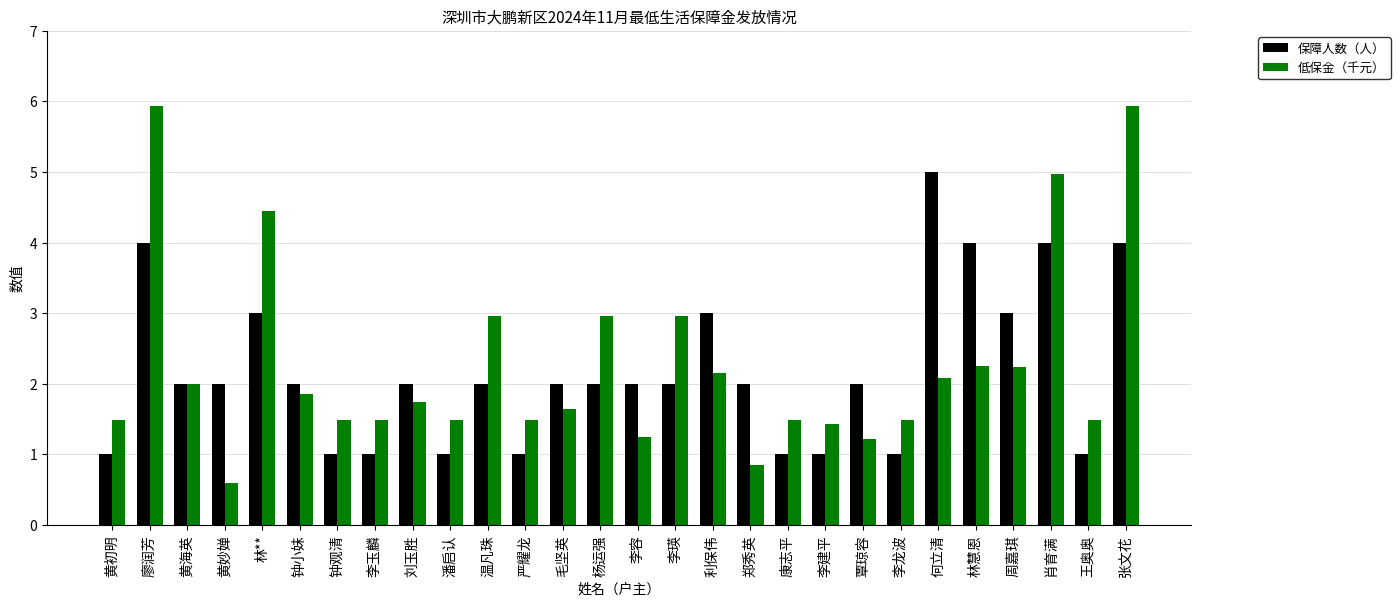

How many values in the 低保金（千元） series are below 1?

2